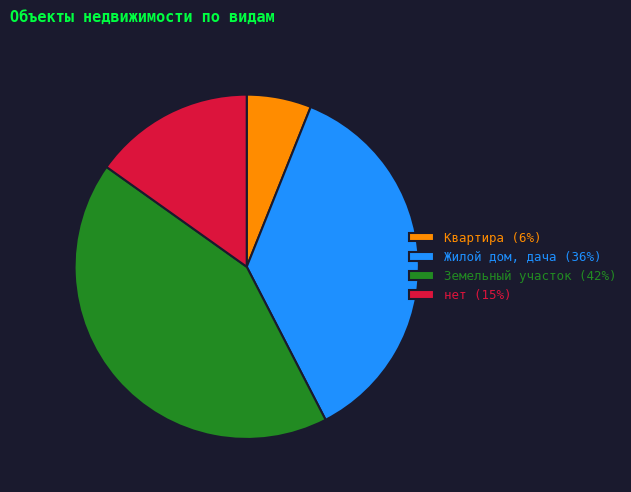

Rank the categories by value from lowest to highest.

Квартира (6%), нет (15%), Жилой дом, дача (36%), Земельный участок (42%)